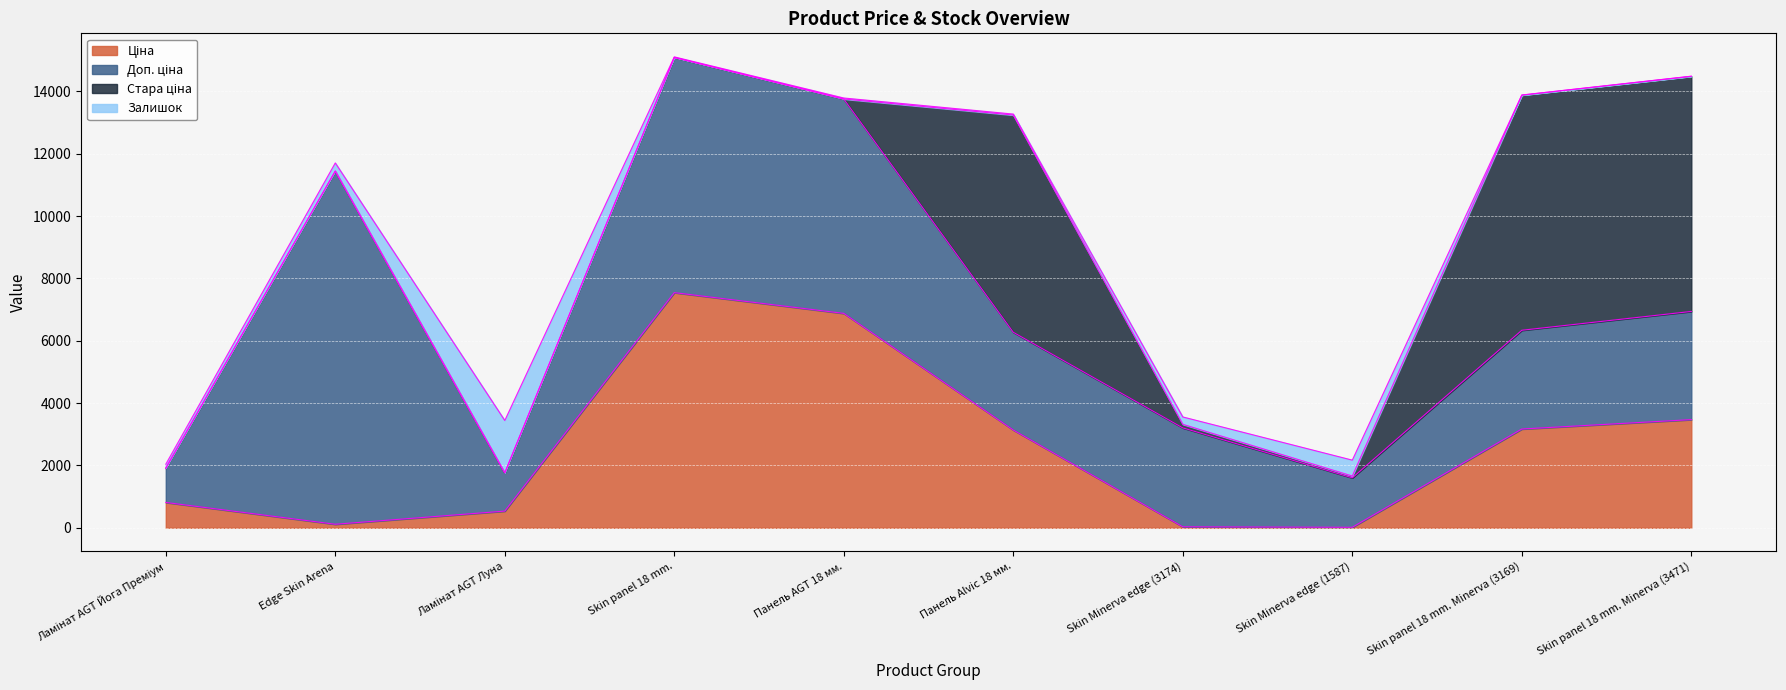

Does the chart display data point markers on the line(s)?

No